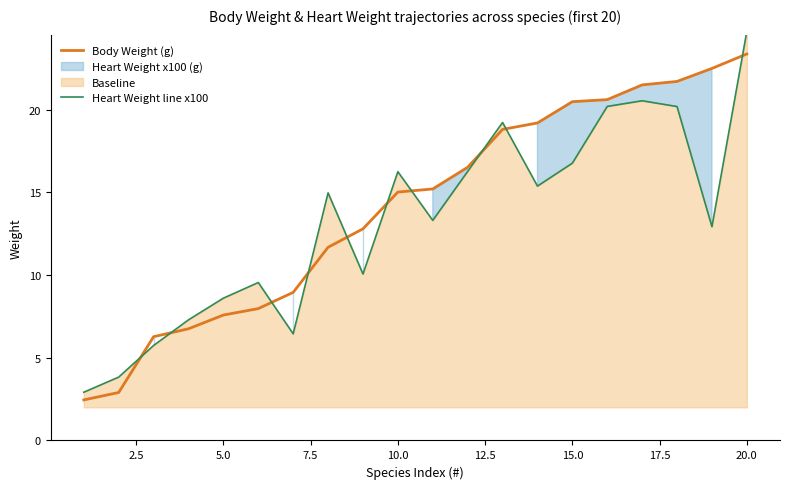

Which series has the largest total across all categories?

Body Weight (g)